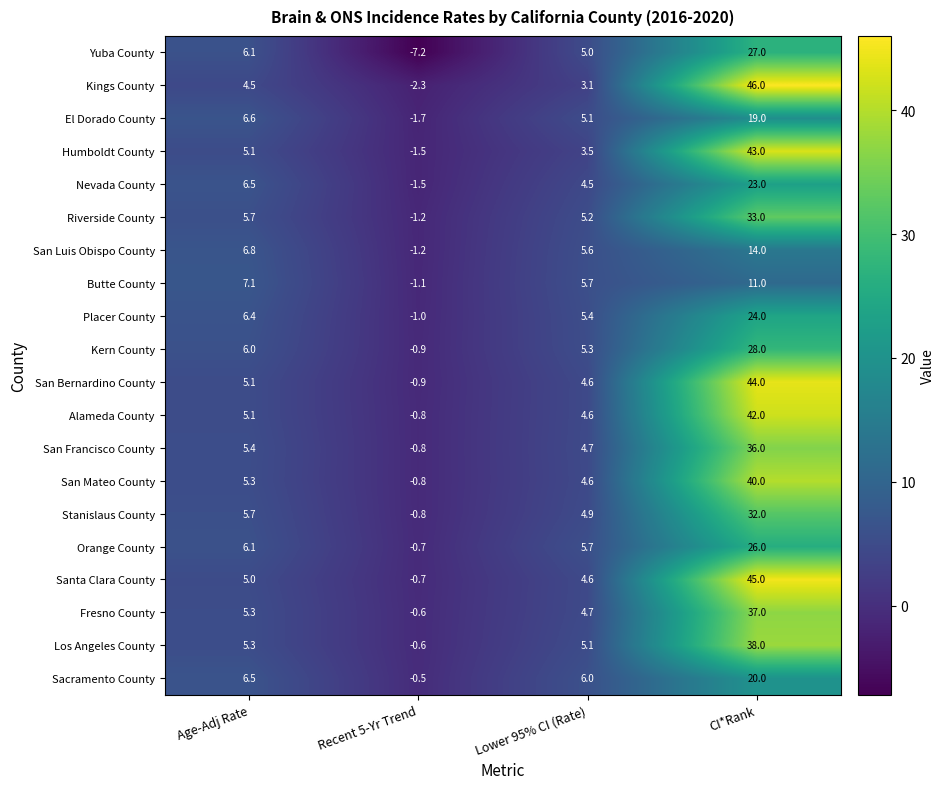

How many categories are shown in the chart?

4